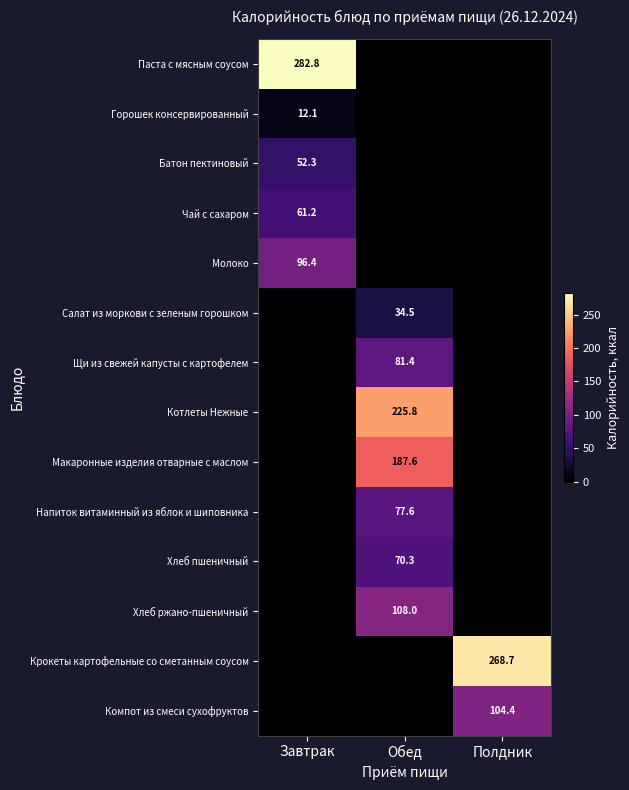

True or false: Хлеб ржано-пшеничный has a value of 108.0 at Обед.

True